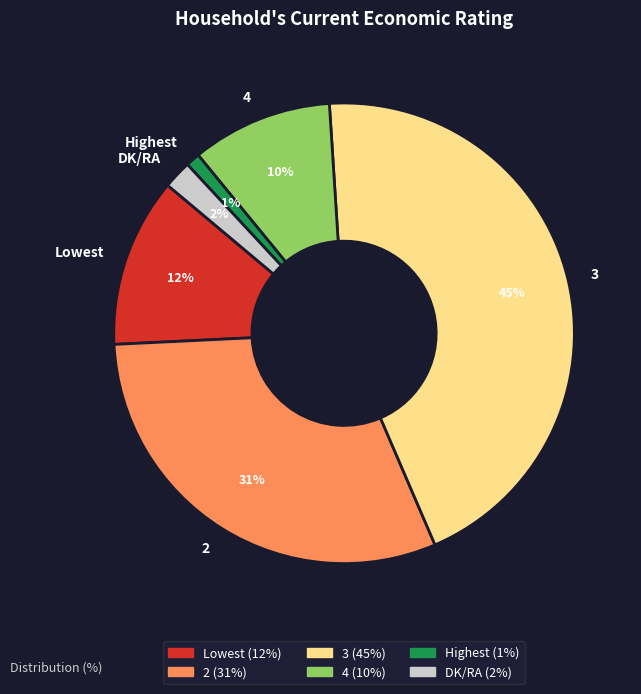

Which has a higher value, Lowest or DK/RA?

Lowest